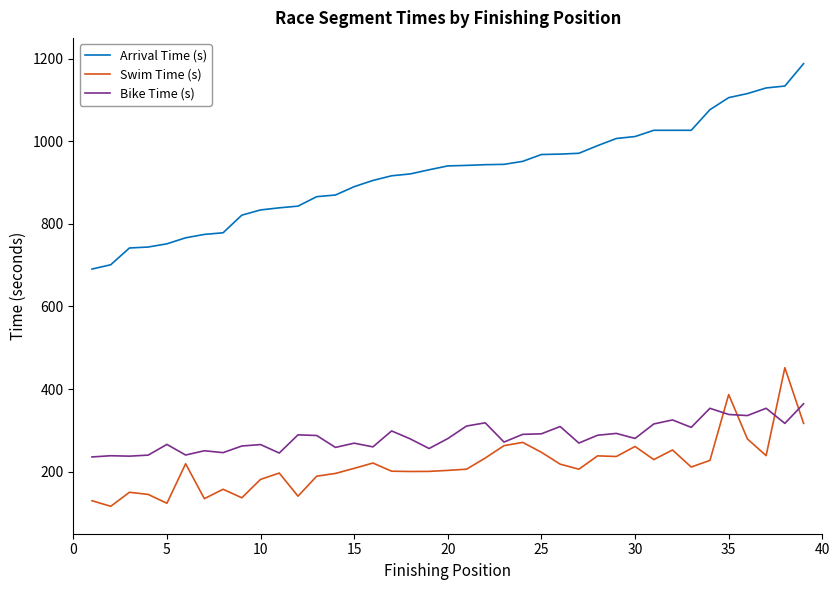

Is this an area chart (filled region under the line)?

No